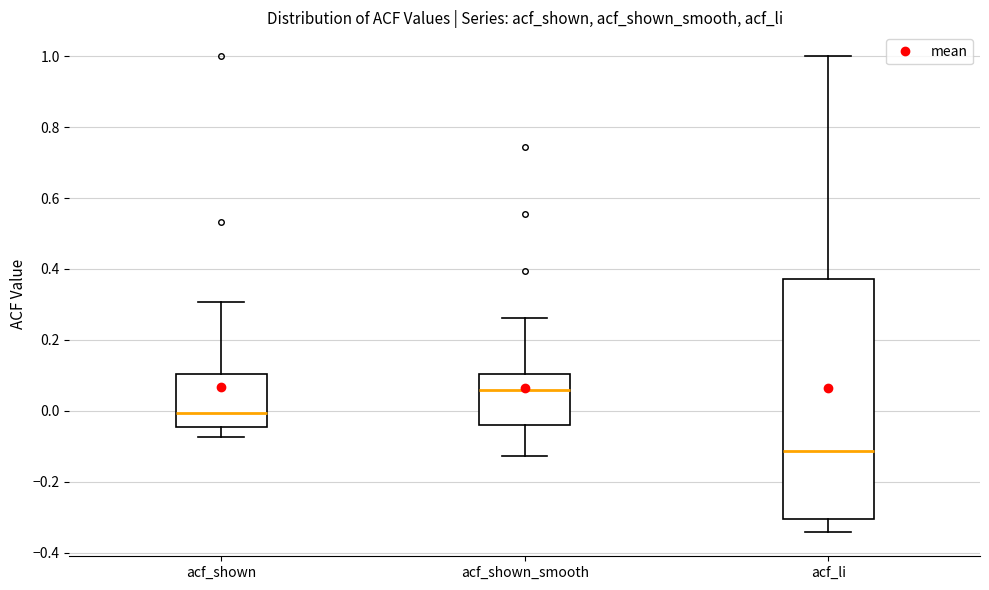

Reading left to right, transcribe this box plot: for each box, give where its median line is, the range the box spans, and where its two whiskers end, as read against the y-axis. The values are not printed on the chart, so give them approximately, as read against the axis.

acf_shown: median 0.00, box -0.04 to 0.10, whiskers -0.08 to 0.30
acf_shown_smooth: median 0.06, box -0.04 to 0.10, whiskers -0.12 to 0.26
acf_li: median -0.12, box -0.30 to 0.38, whiskers -0.34 to 1.00